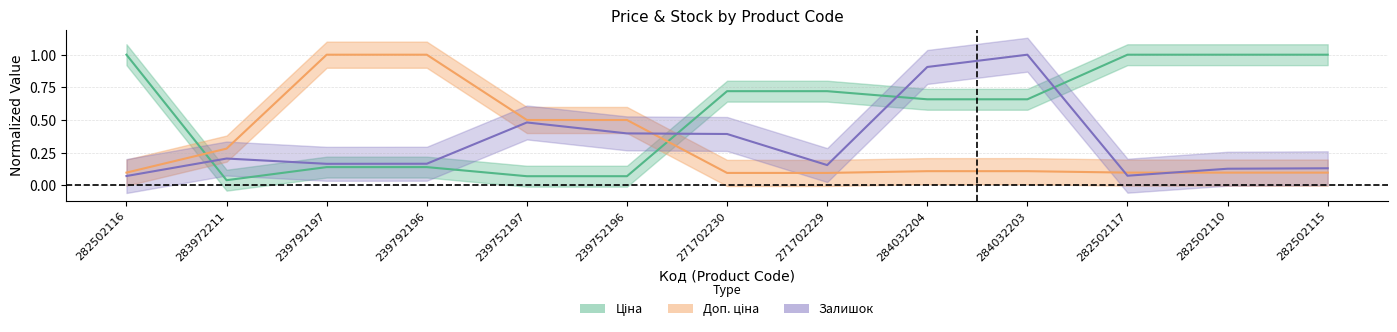

At 239752196, list the series in order from smallest to largest.

Ціна, Залишок, Доп. ціна